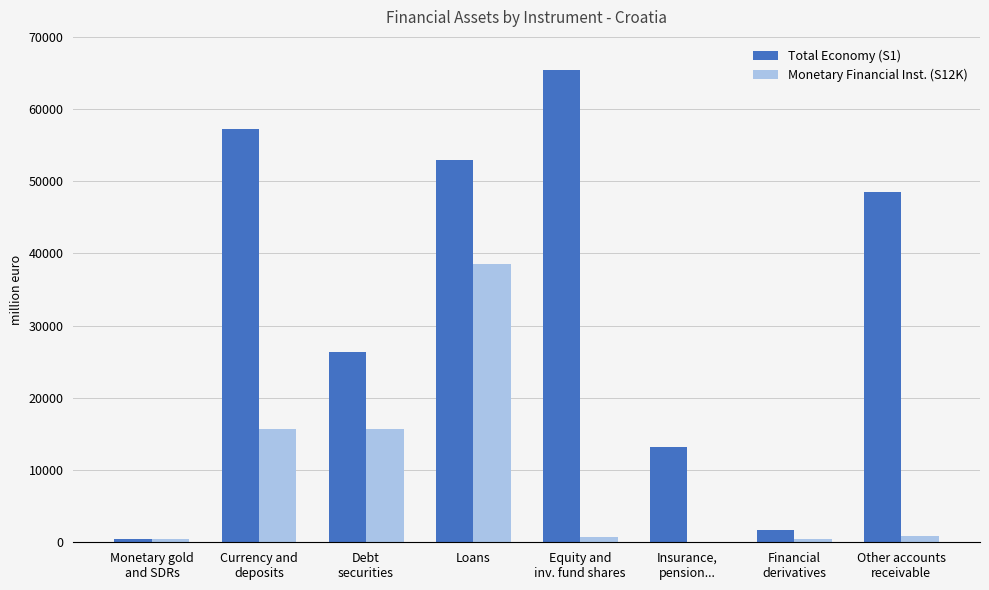

The Total Economy (S1) series shows 20241.3 at Loans. True or false?

False